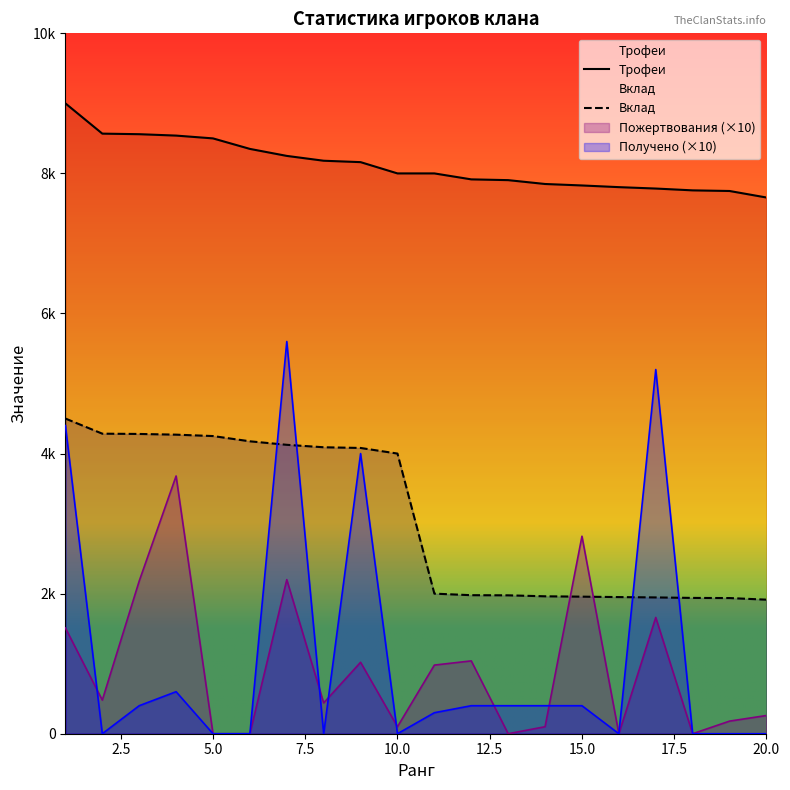

Which series has the widest spread of values?

Получено (×10)